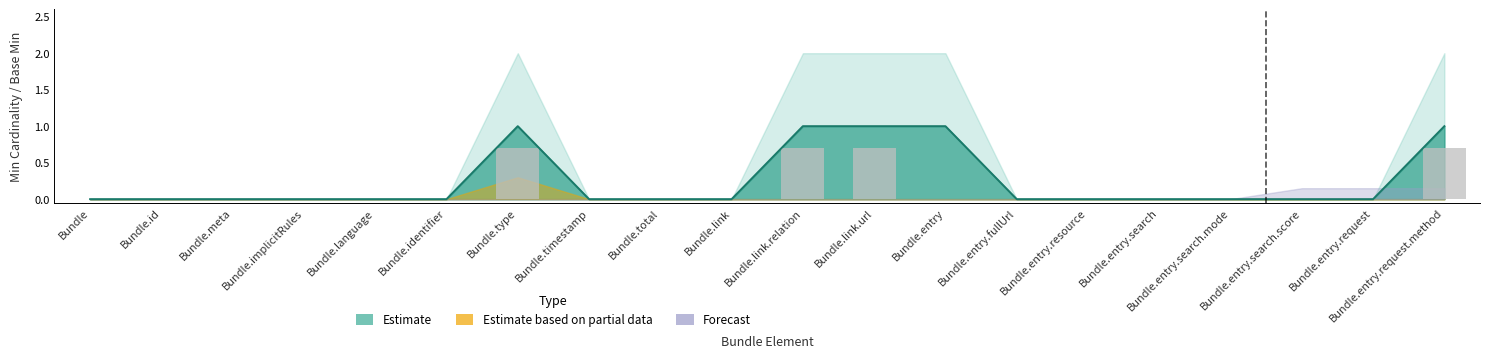

Reading left to right, transcribe all the data shown in this chart.

Estimate: 0	0	0	0	0	0	1	0	0	0	1	1	1	0	0	0	0	0	0	1
Estimate based on partial data: 0	0	0	0	0	0	0	0	0	0	0	0	0	0	0	0	0	0	0	0
Forecast: 0	0	0	0	0	0	0	0	0	0	0	0	0	0	0	0	0	0	0	0